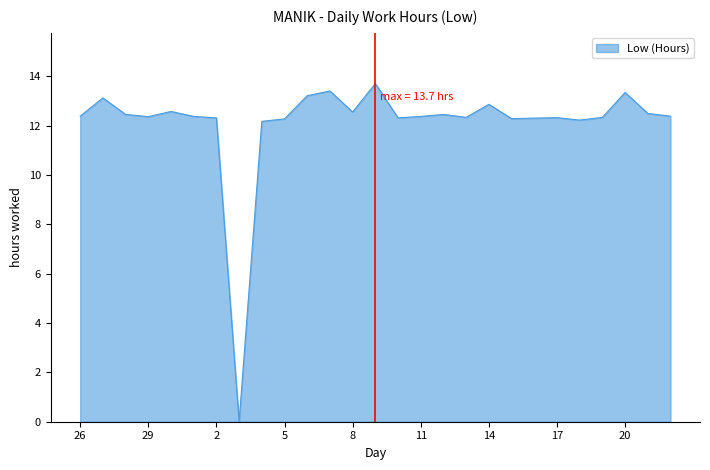

What is the difference between the maximum and minimum values?

13.7